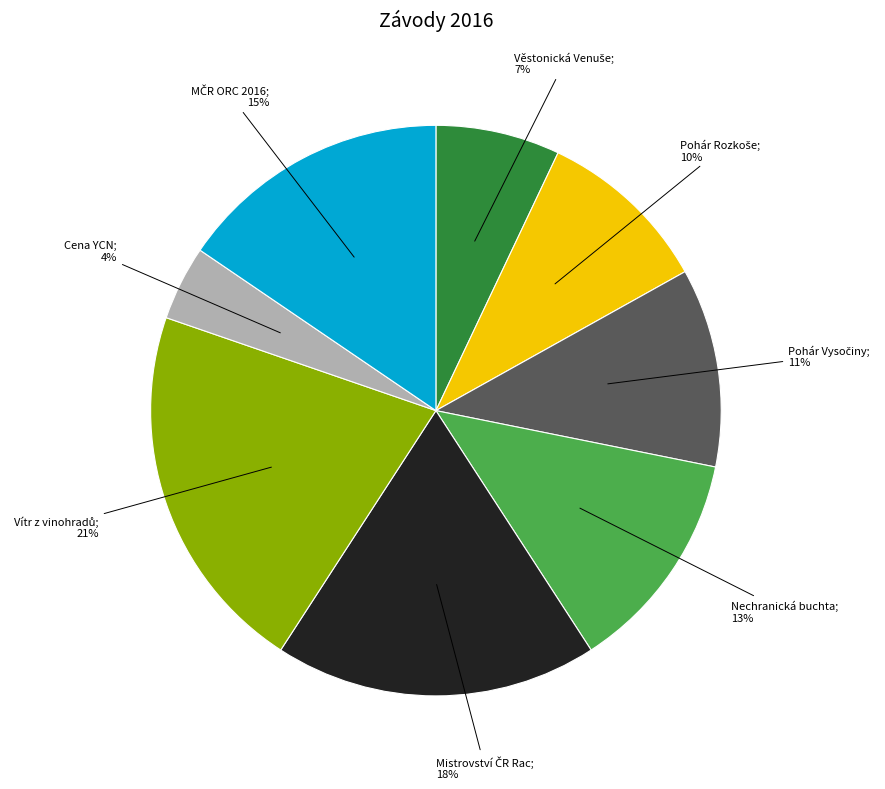

Is there any slice that represents more than half of the pie?

No